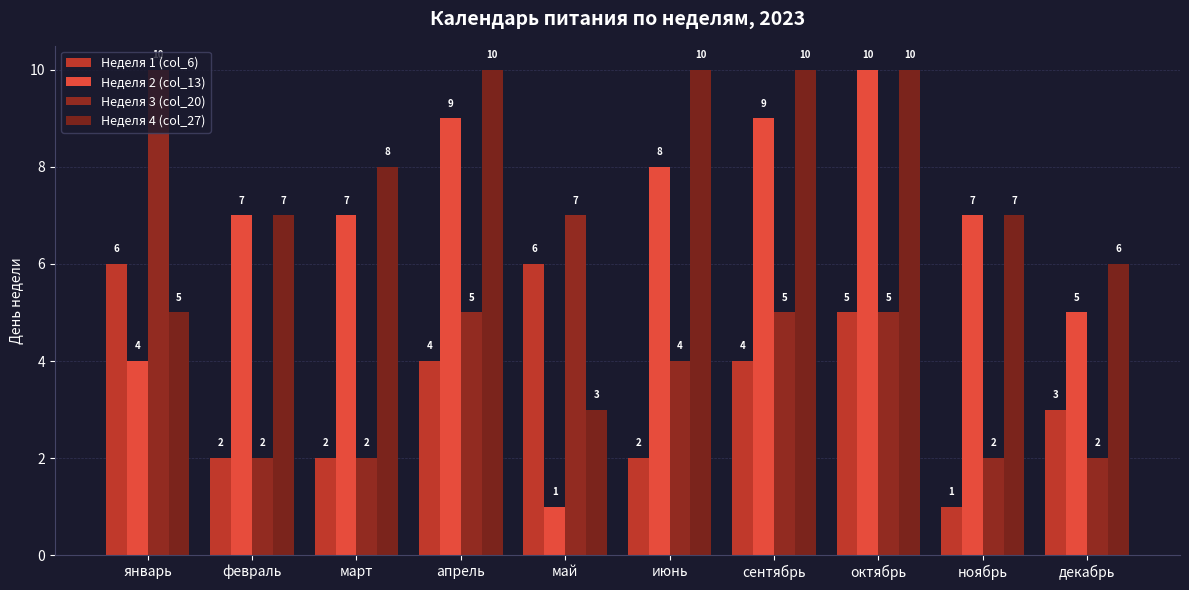

What is the sum of the Неделя 2 (col_13) values at март and сентябрь?

16